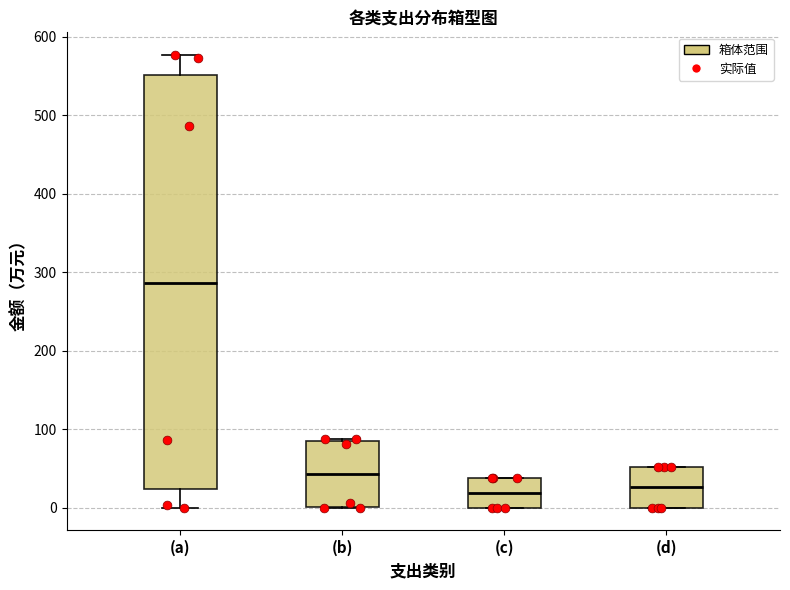

Which box has the highest median line?

(a)